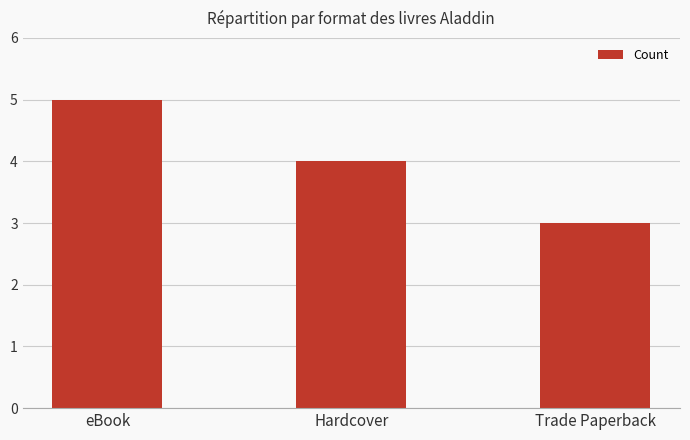

At which category does the chart reach its minimum across all series?

Trade Paperback